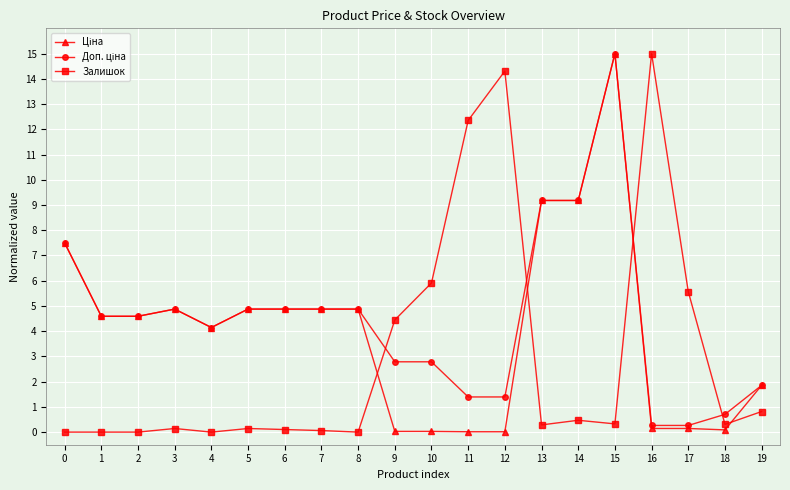

Is it true that Залишок equals 0.3 at 15?

True